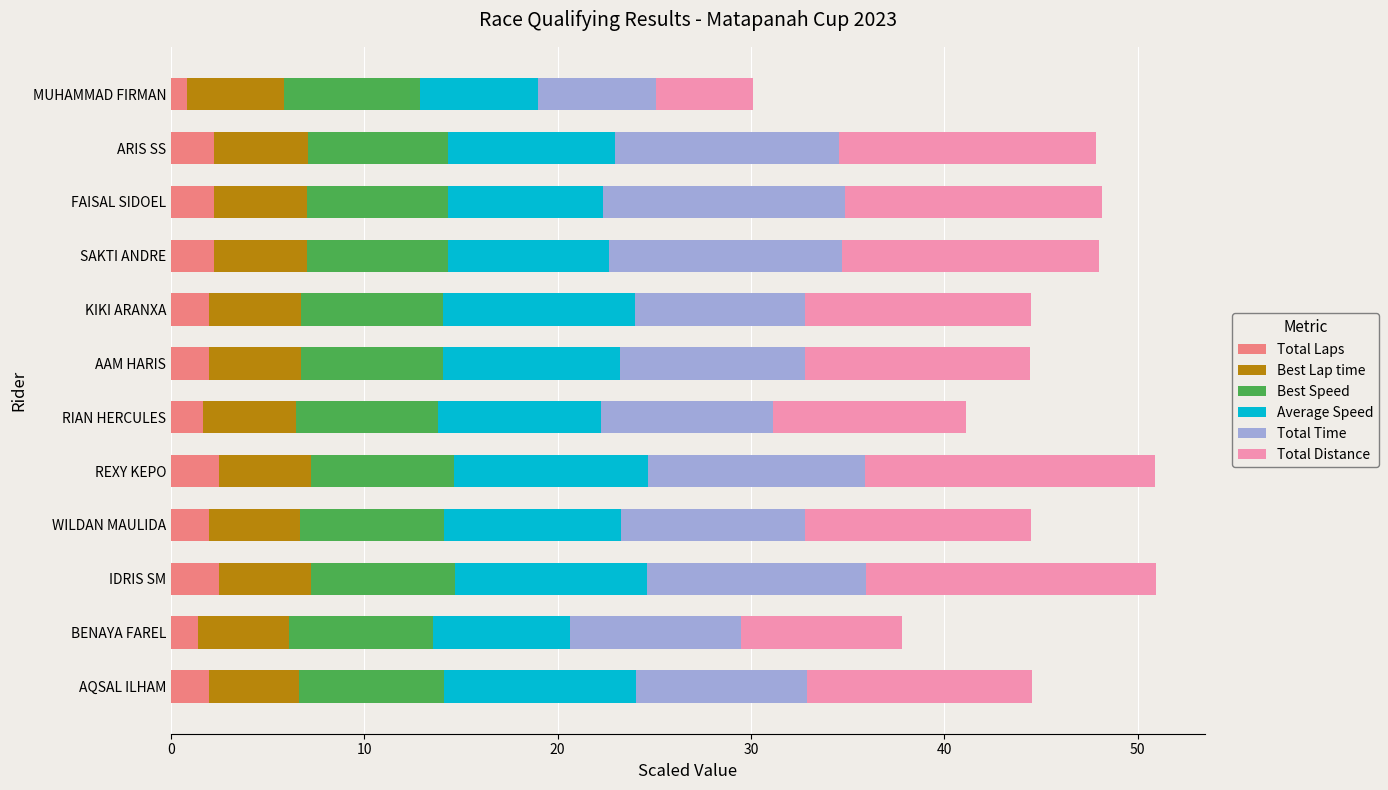

What is the sum of the Total Laps values at ARIS SS and BENAYA FAREL?

3.6